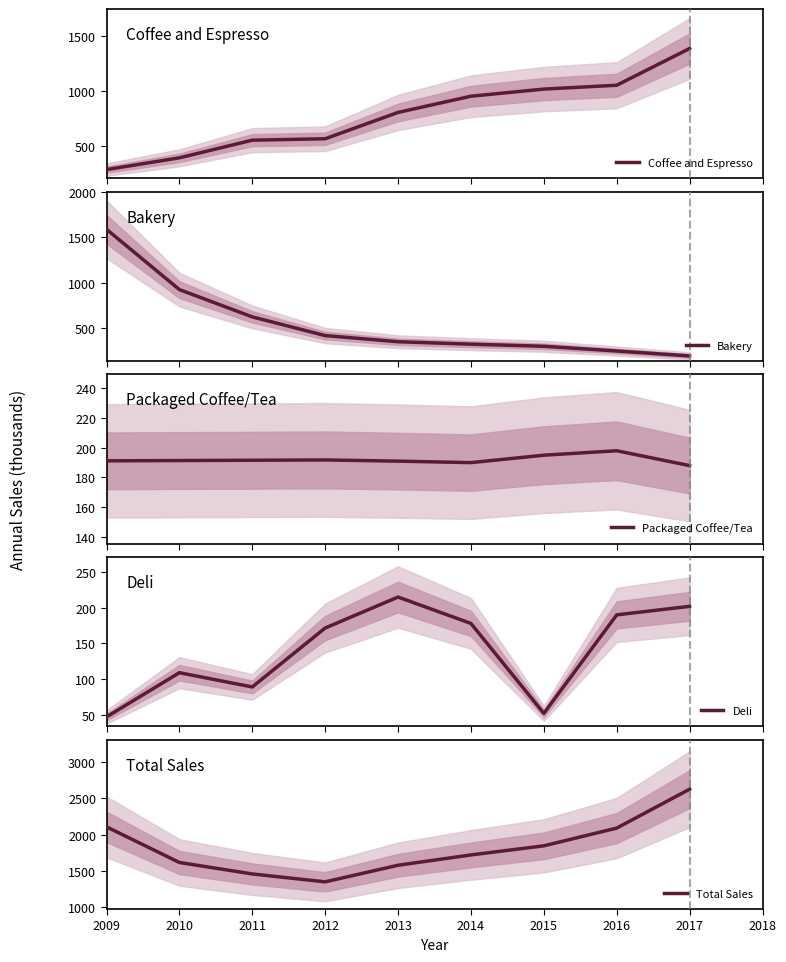

Which label corresponds to the largest value in the chart?

2017